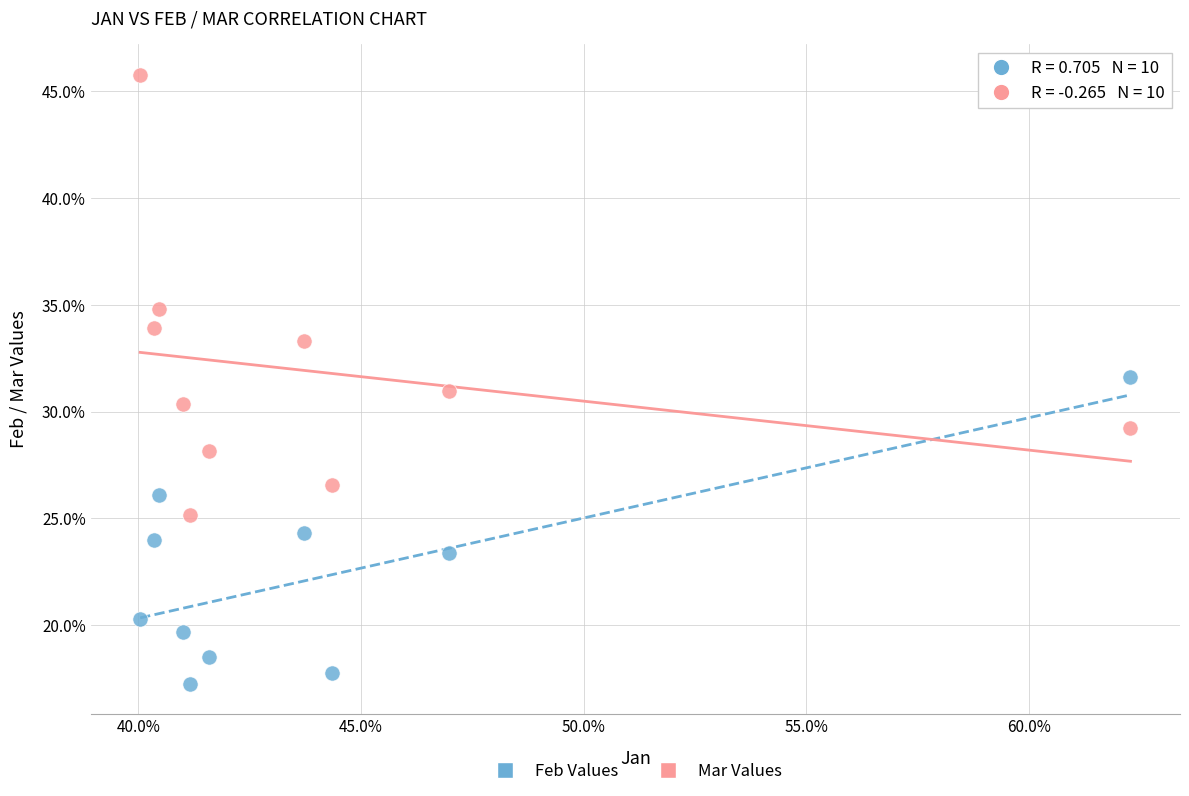

Which series reaches the minimum Y coordinate?

Feb Values